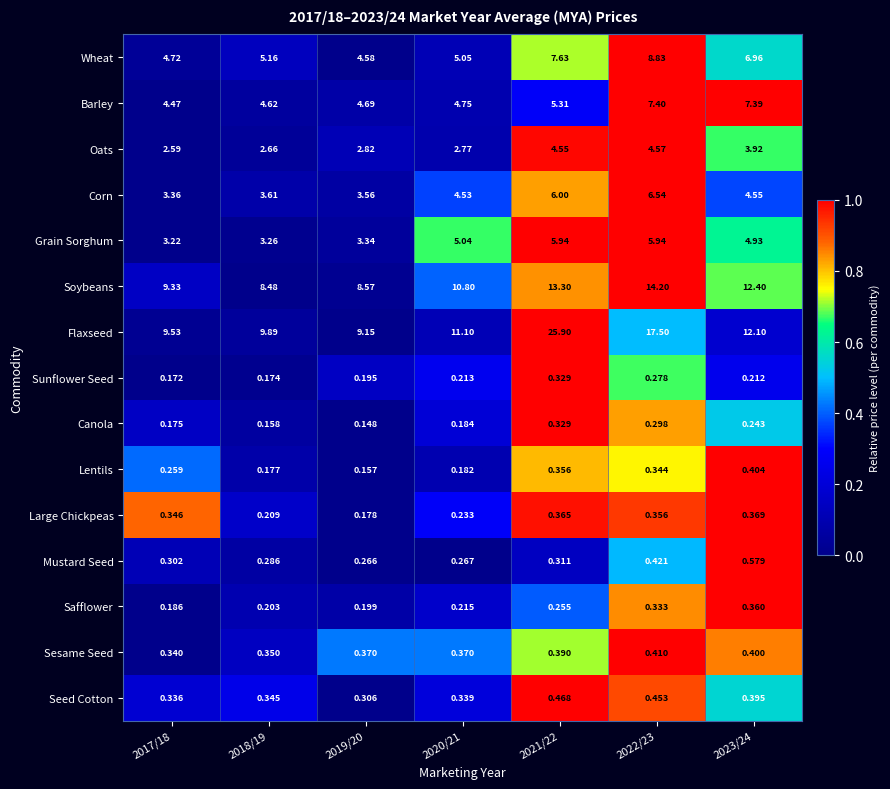

What is the difference between the highest and lowest values at 2023/24?

12.2